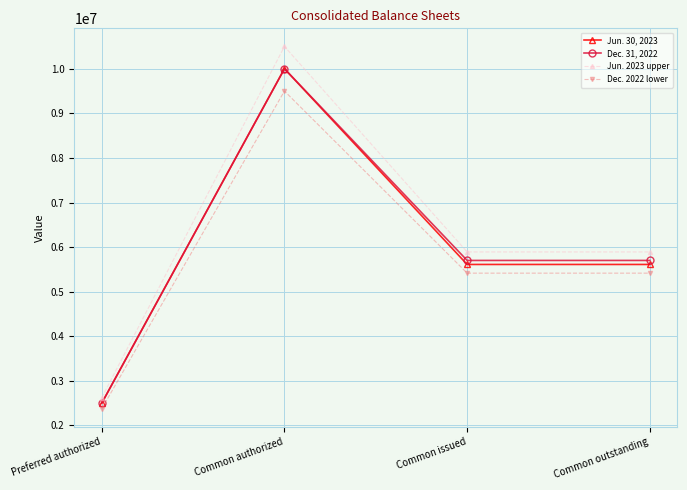

True or false: Jun. 2023 upper and Jun. 30, 2023 intersect in this chart.

False